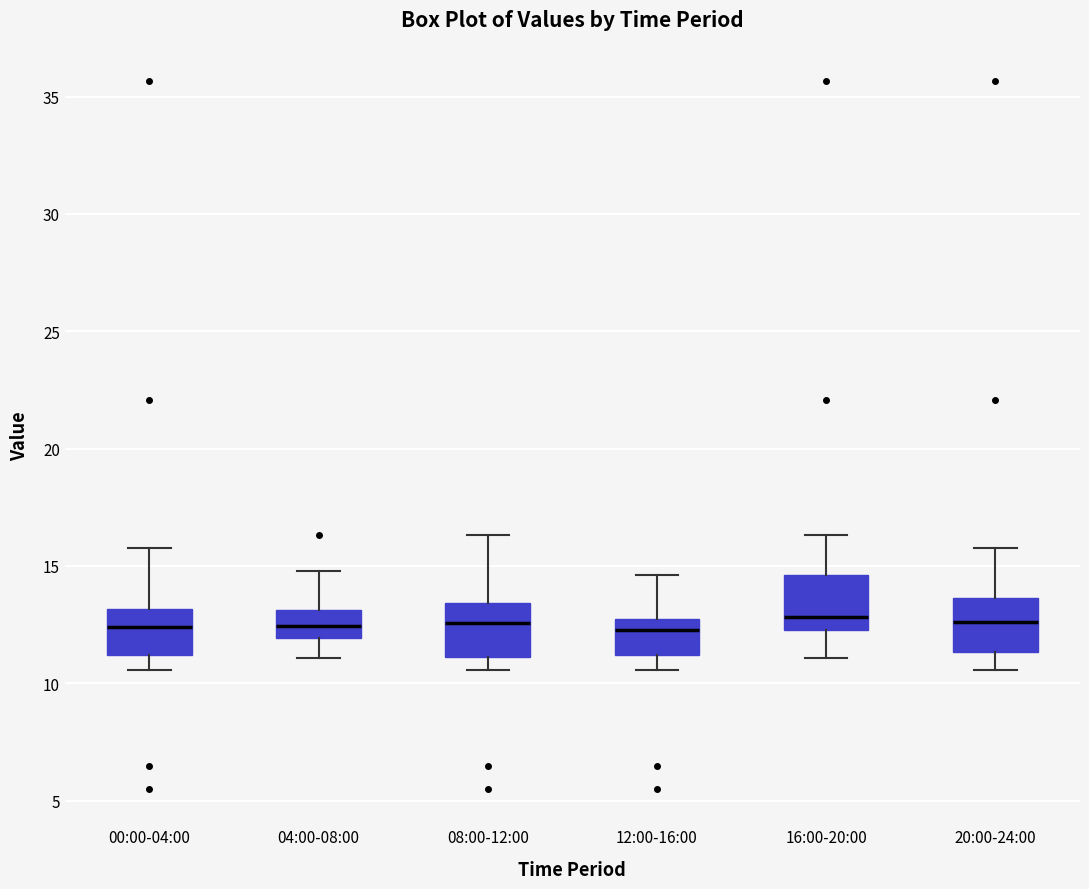

Where does the upper whisker of the box for 00:00-04:00 end on the y-axis? The values are not printed on the chart, so give them approximately, as read against the axis.

16.0